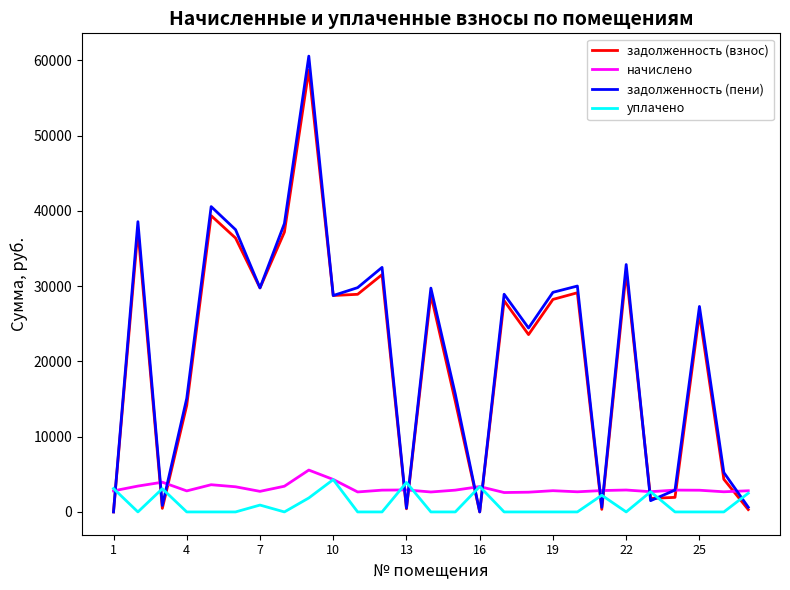

How many lines are shown in the chart?

4